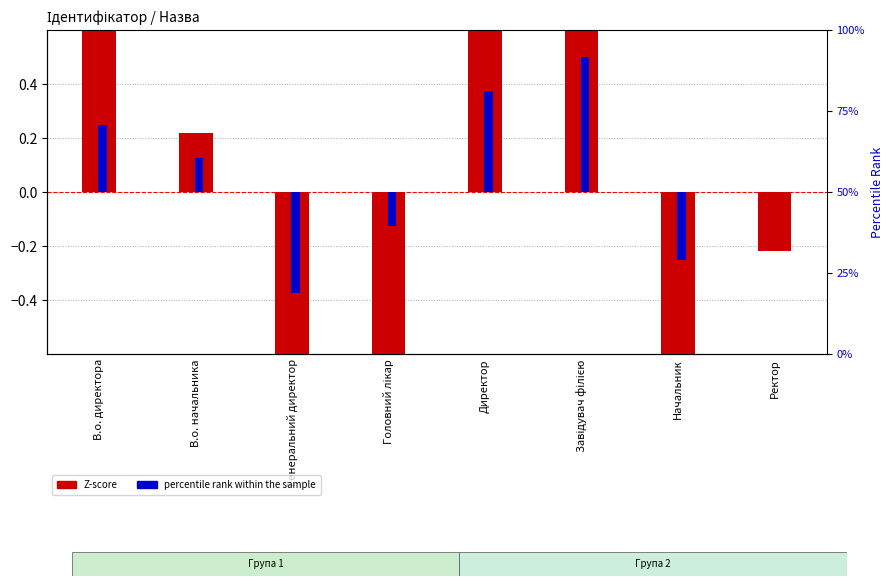

What is the label of the 2nd bar from the right?

Начальник